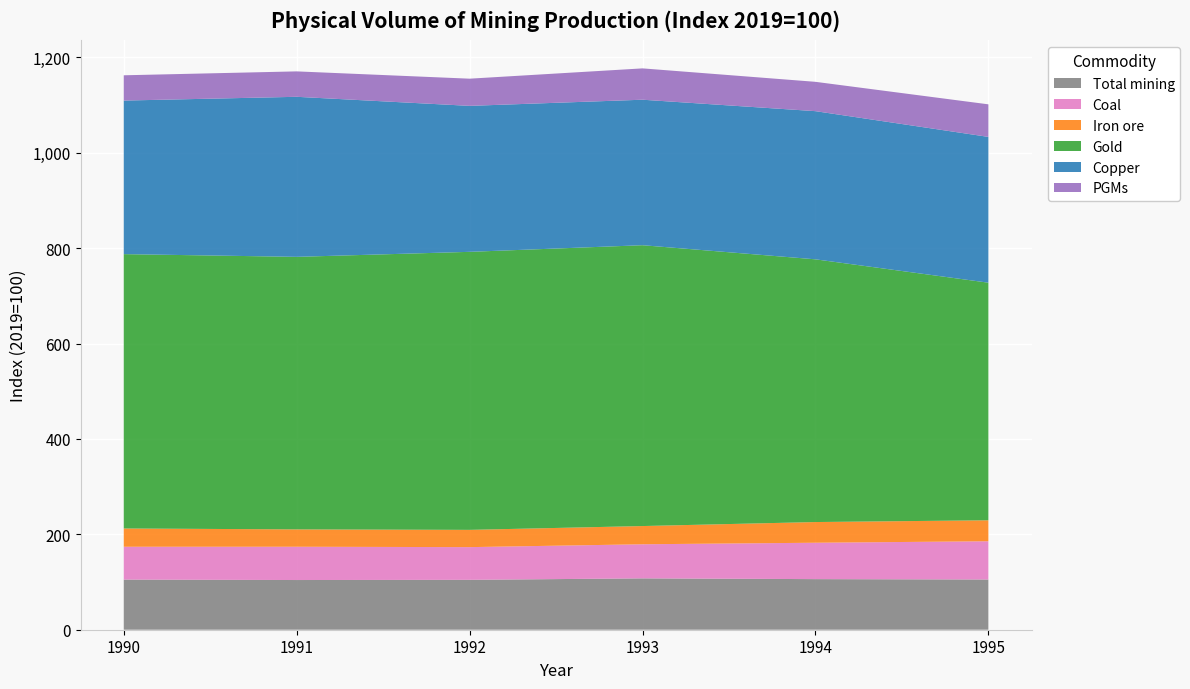

Reading right to left, transcribe all the data shown in this chart.

Total mining: 105.3	106.1	107.7	104.6	104.2	105.1
Coal: 80.2	76.3	71.5	68.6	69.8	68.9
Iron ore: 44.0	43.4	38.2	36.2	36.4	38.3
Gold: 498.2	550.9	588.9	583.0	571.5	575.3
Copper: 305.7	310.7	305.1	306.1	335.6	322.0
PGMs: 68.3	61.5	65.7	57.0	53.3	53.0